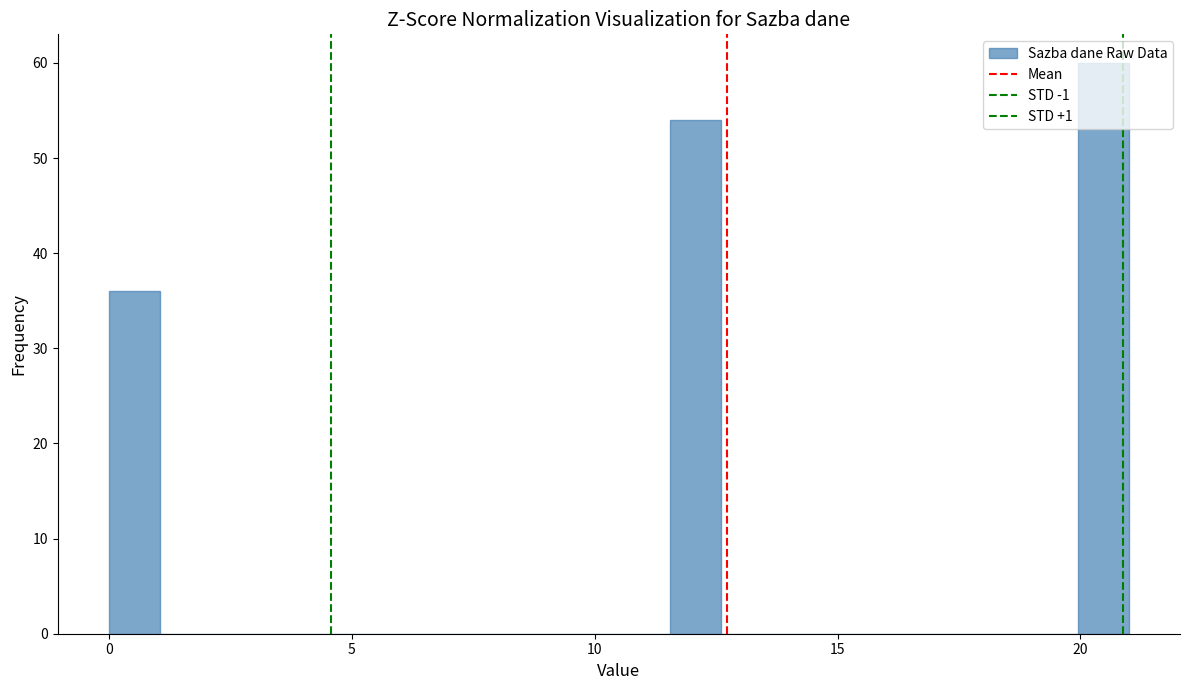

Around what value on the x-axis is the tallest bar? Give the approximate position of its centre, as read against the axis.

20.5